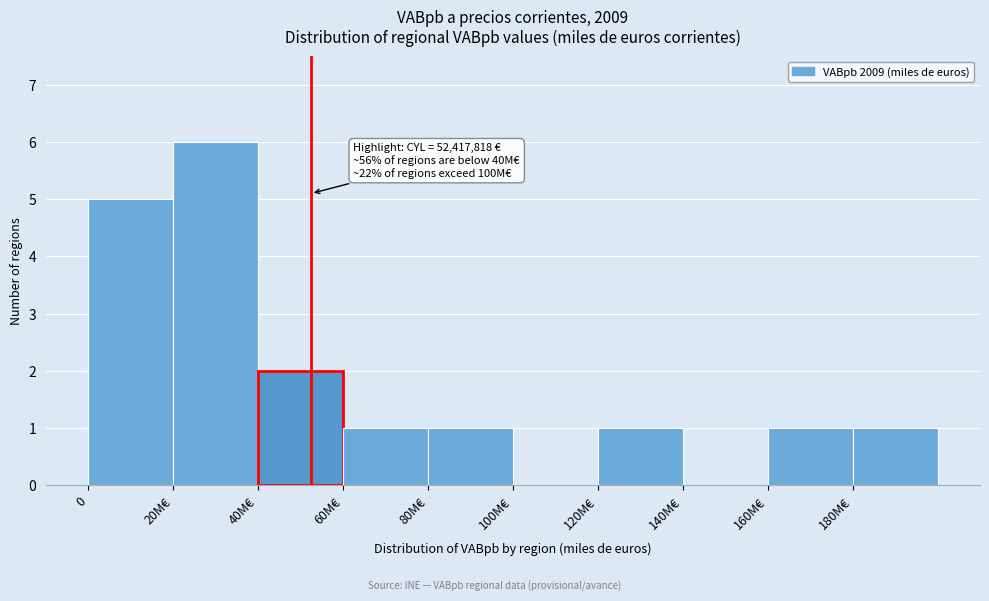

Reading left to right, extract all data points from this chart.

0=5	20M€=6	40M€=2	60M€=1	80M€=1	100M€=0	120M€=1	140M€=0	160M€=1	180M€=1